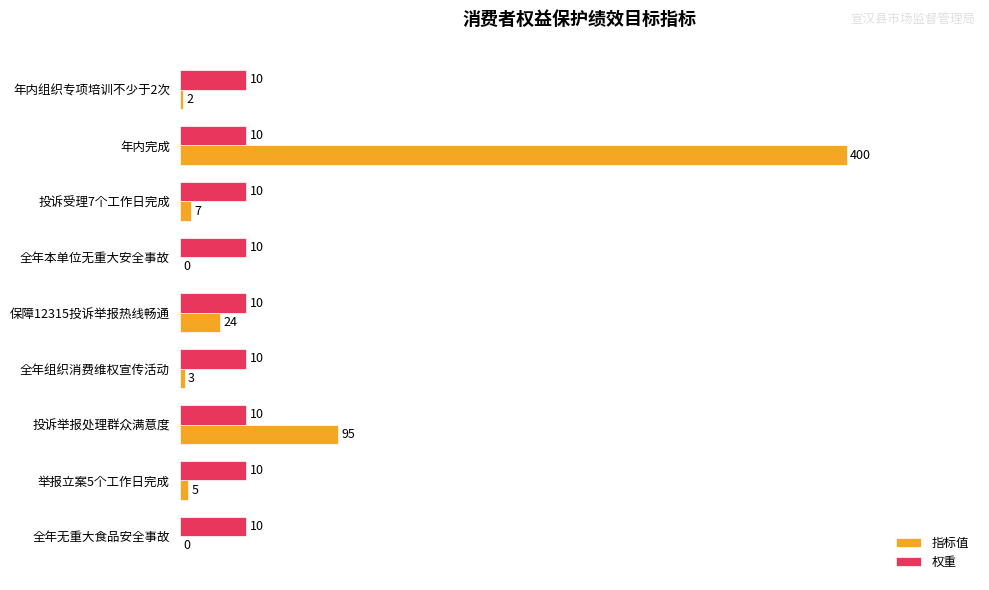

What is the sum of the 权重 values at 年内组织专项培训不少于2次 and 投诉受理7个工作日完成?

20.0